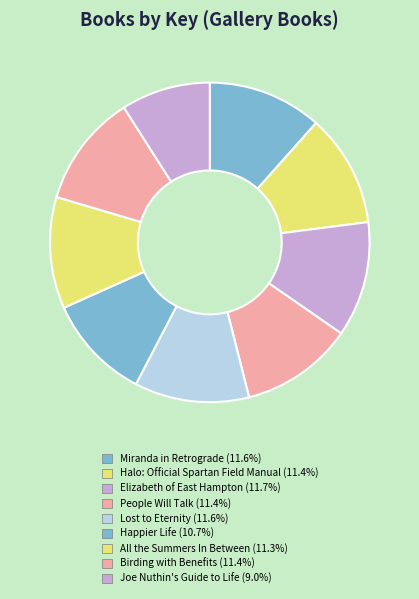

How many segments does this pie chart have?

9